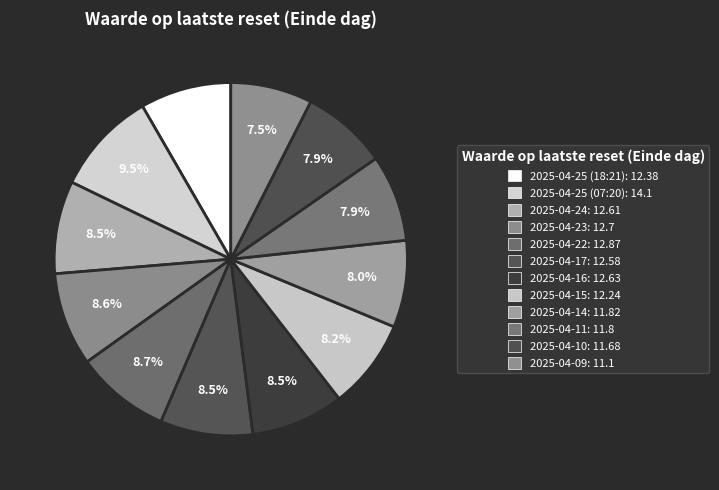

Approximately how many times larger is the value at 2025-04-25 (07:20) compared to 2025-04-16?

1.1